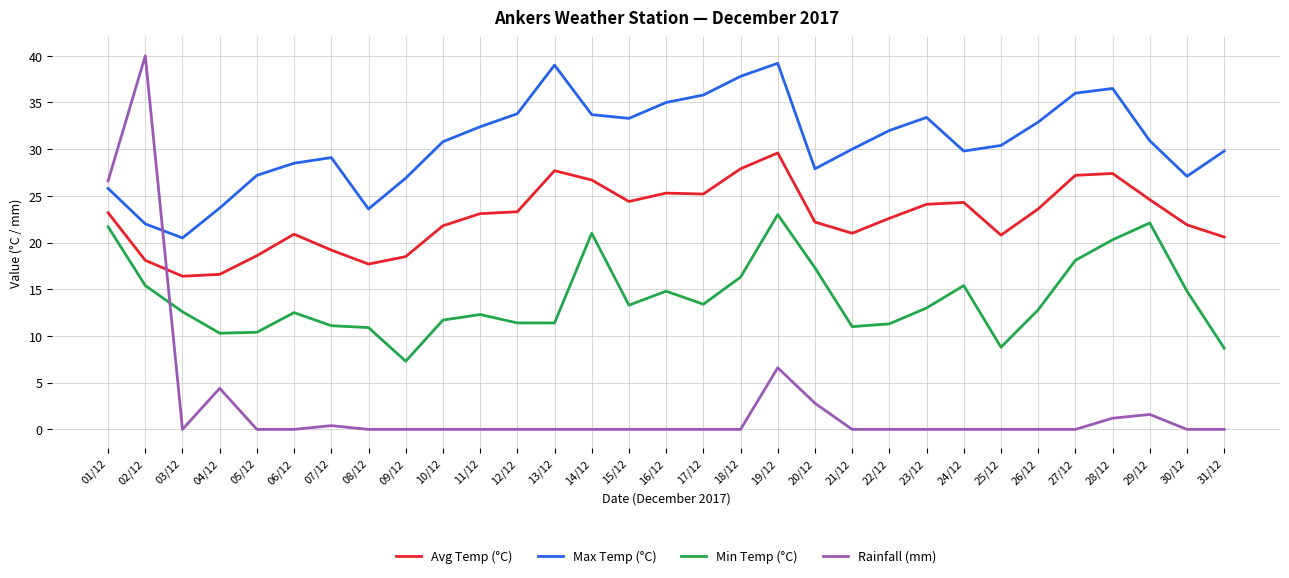

At which label does Rainfall (mm) reach its peak?

02/12